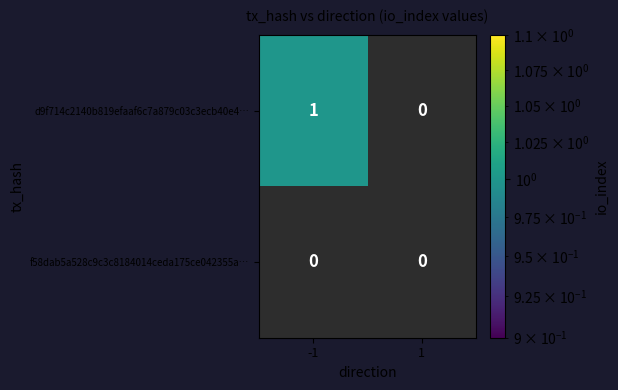

Rank the series by their maximum value, from lowest to highest.

f58dab5a528c9c3c8184014ceda175ce042355a…, d9f714c2140b819efaaf6c7a879c03c3ecb40e4…